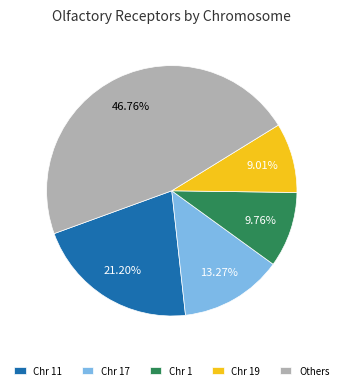

Does any single category account for the majority?

No